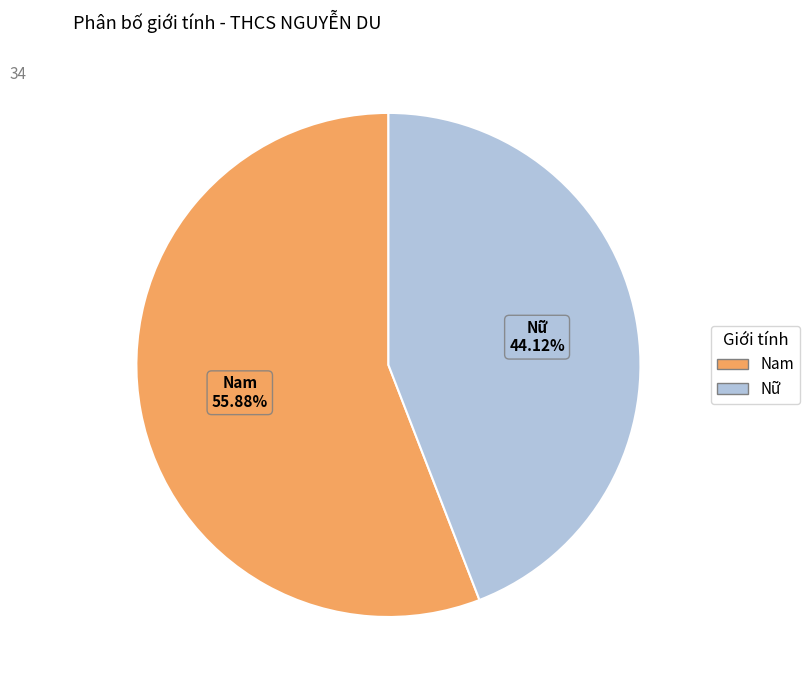

To the nearest percent, what is the average slice percentage?

50%